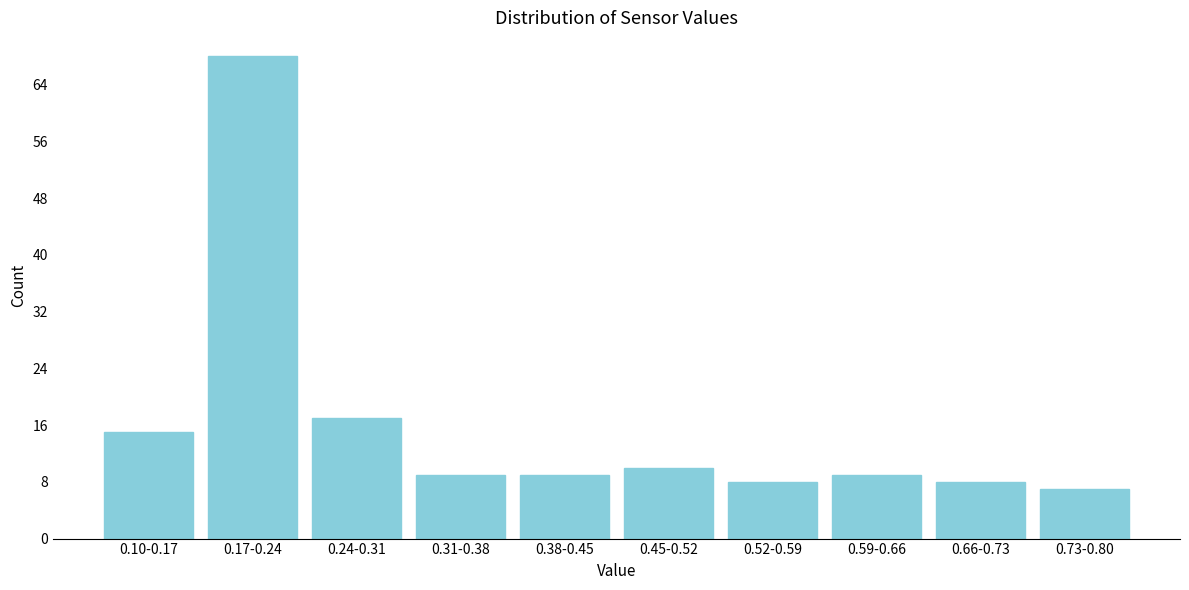

Reading left to right, extract all data points from this chart.

0.10-0.17=15	0.17-0.24=68	0.24-0.31=17	0.31-0.38=9	0.38-0.45=9	0.45-0.52=10	0.52-0.59=8	0.59-0.66=9	0.66-0.73=8	0.73-0.80=7